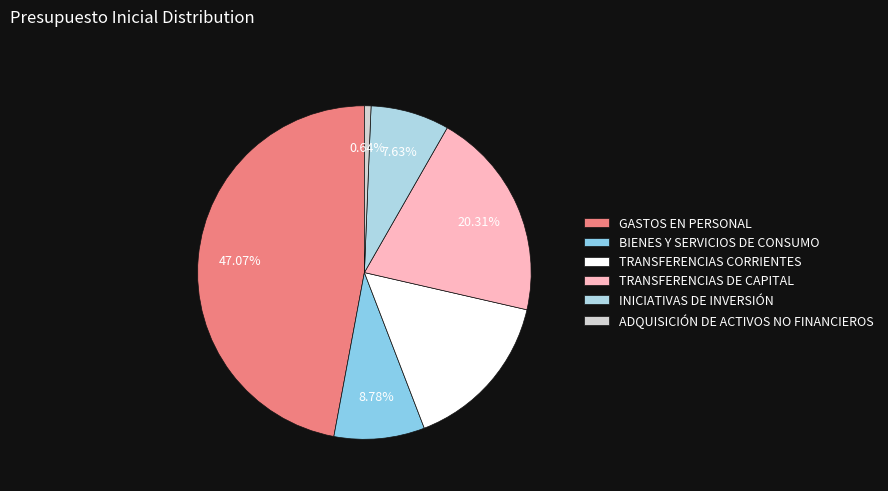

Count the number of slices in the pie.

6